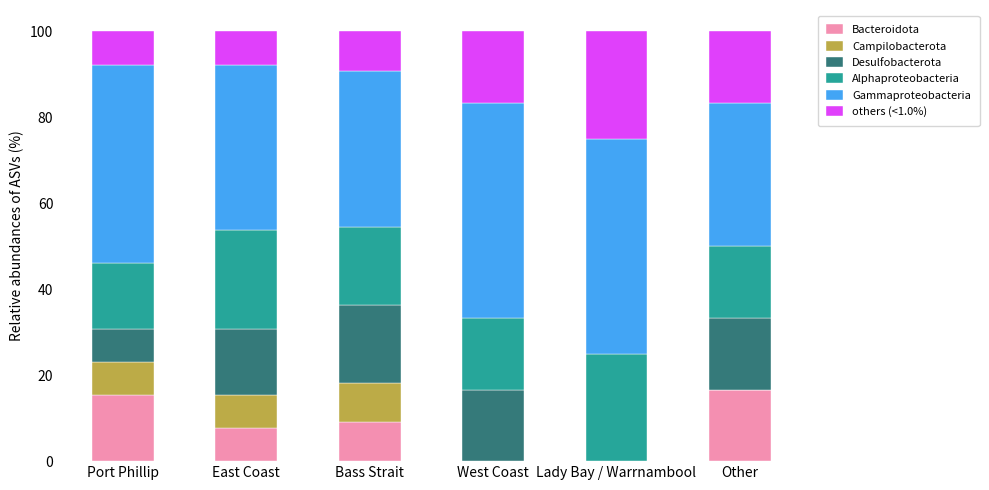

What is the total value across all series at Bass Strait?

100.0